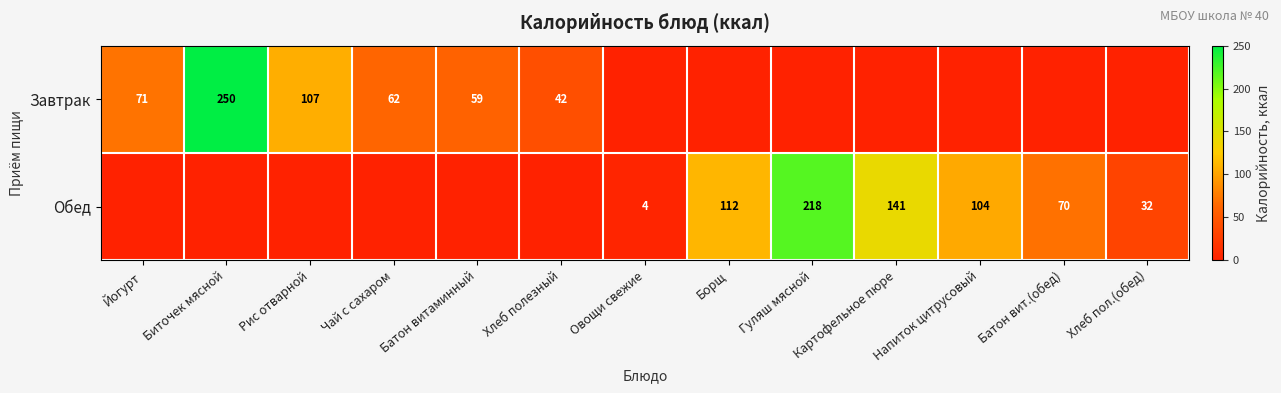

What is the sum of the Обед values at Хлеб пол.(обед) and Картофельное пюре?

173